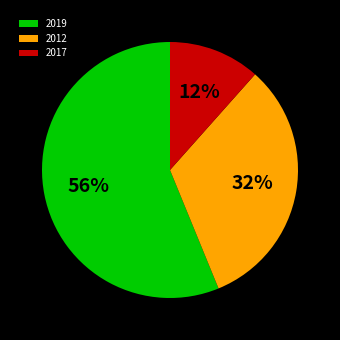

What is the largest slice in the pie chart?

2019